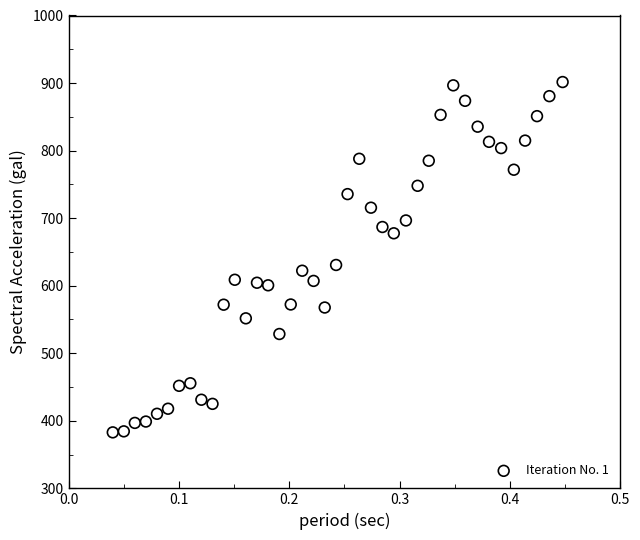

What Y value in the scatter plot is closest to 642?

630.7